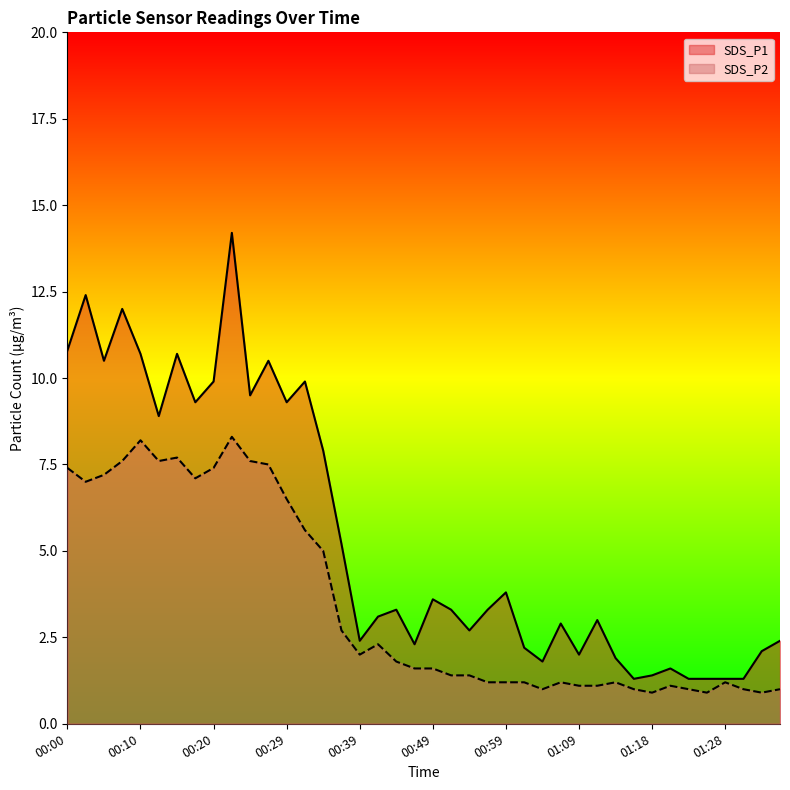

What is the spread (max minus min) of values at 00:15?

3.0